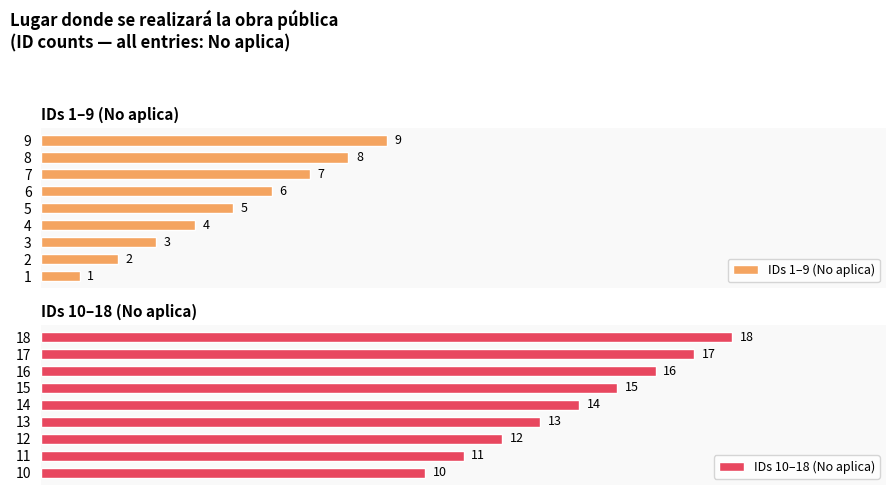

What is the difference between the maximum and second lowest values in the IDs 1–9 (No aplica) series?

7